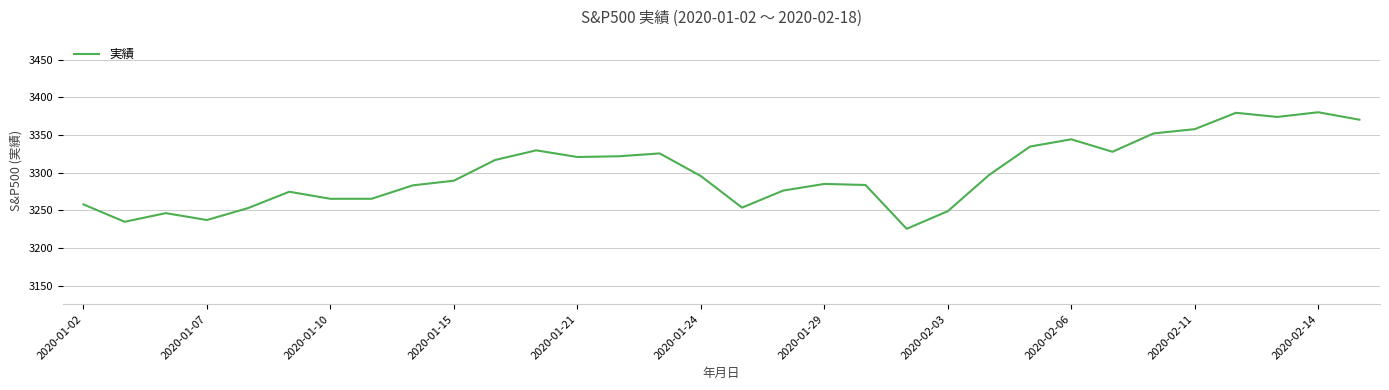

Count the number of values greater than 3295.

16